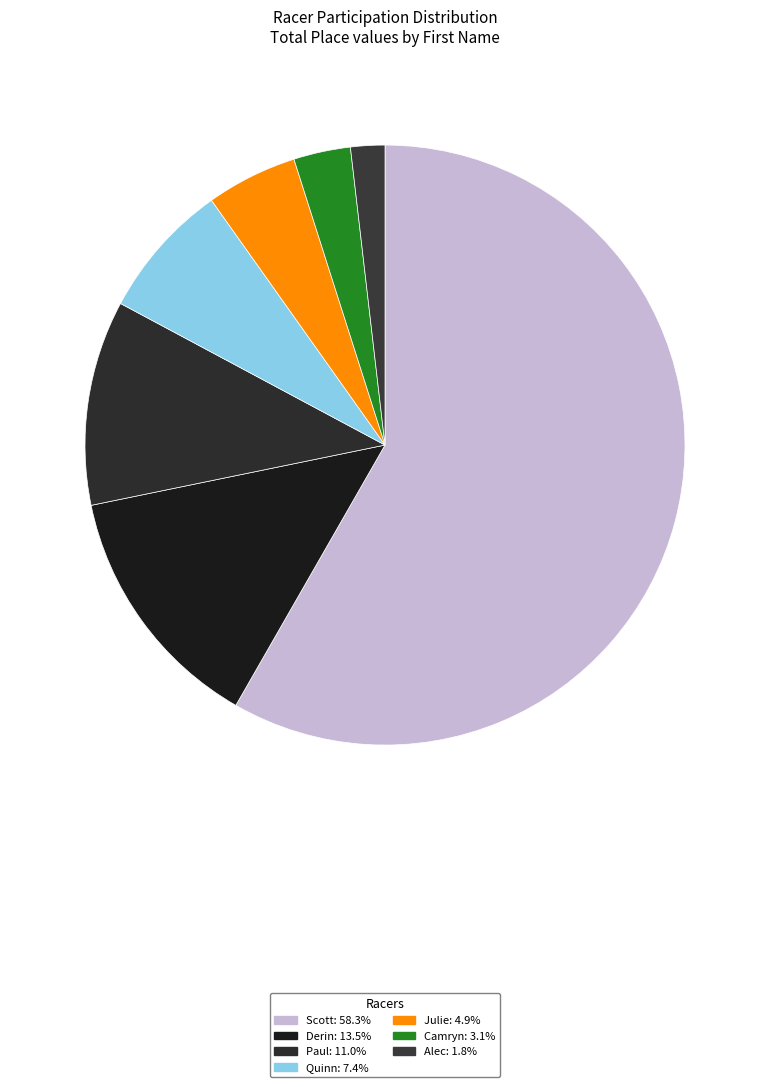

How many slices are in this pie chart?

7